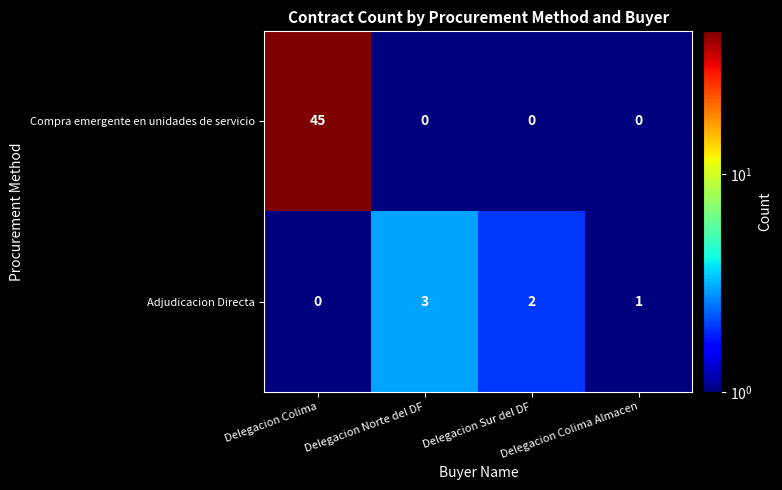

Which series has the largest range (max minus min)?

Compra emergente en unidades de servicio